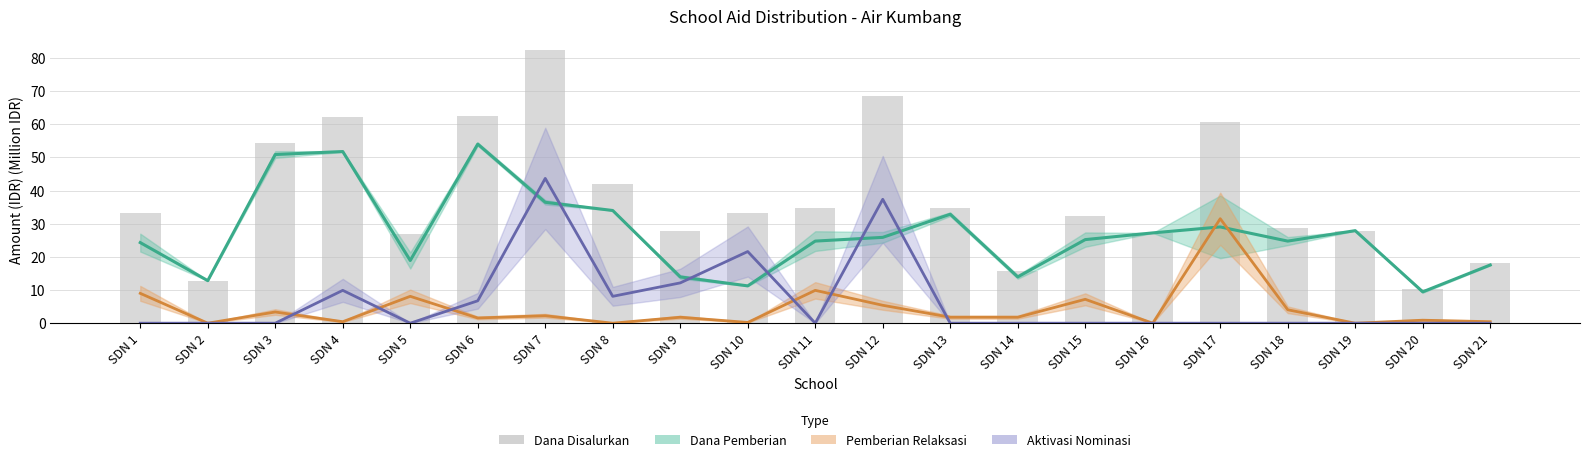

At how many categories does at least one series exceed 70?

1